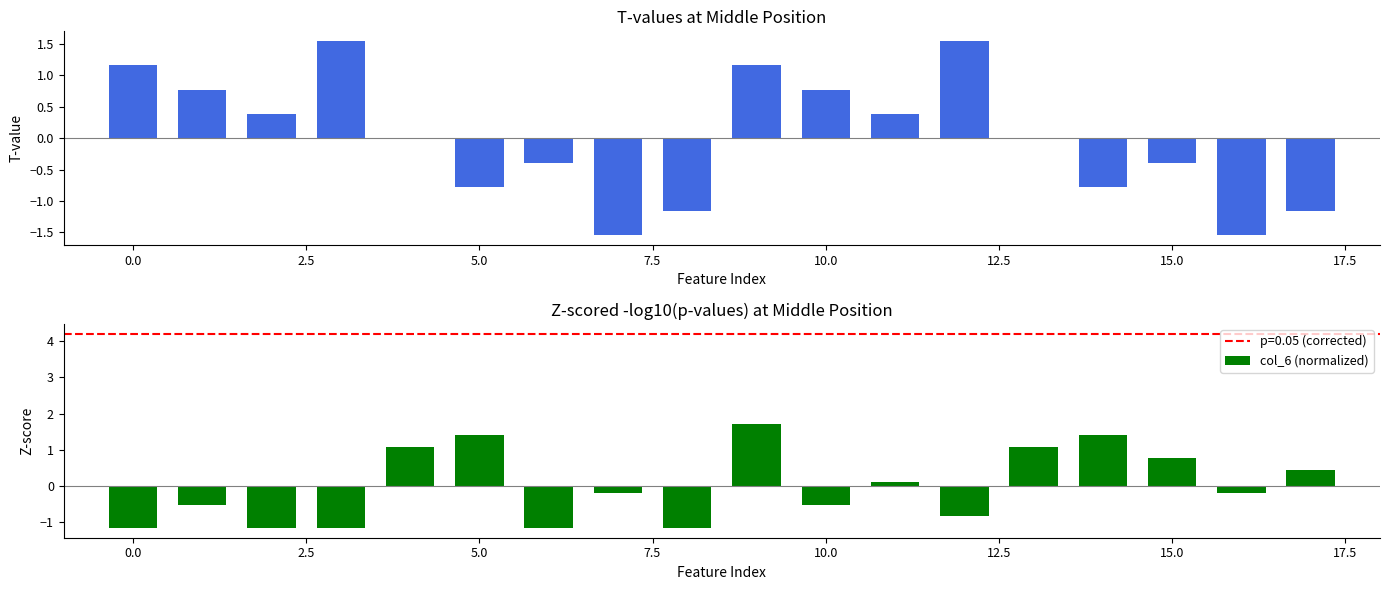

How many distinct data groups are displayed?

2